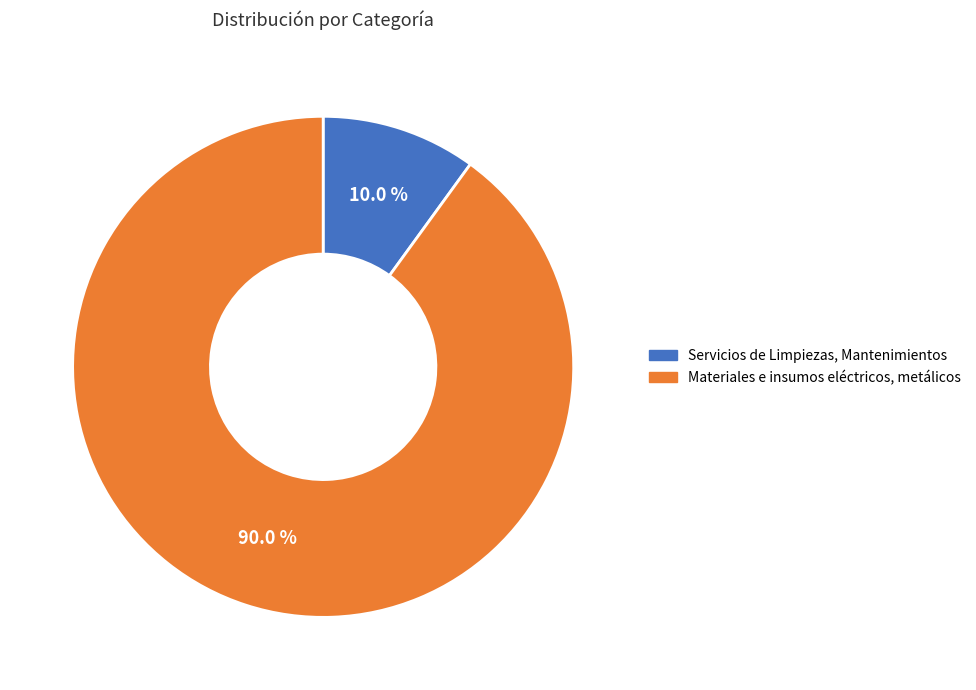

To the nearest percent, what is the difference between the largest and smallest slice percentages?

80%